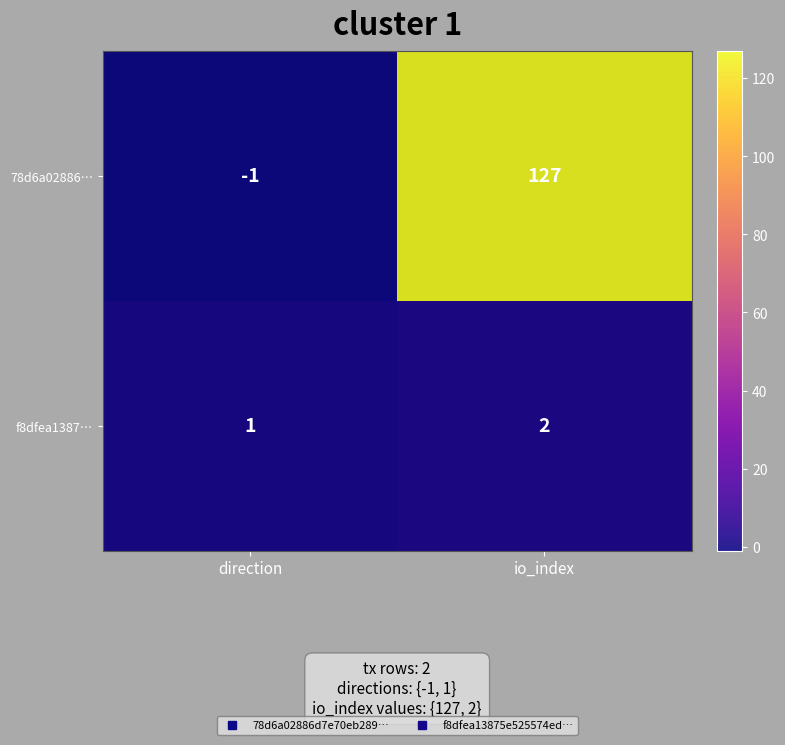

List the labels in order of f8dfea1387… value, largest first.

io_index, direction